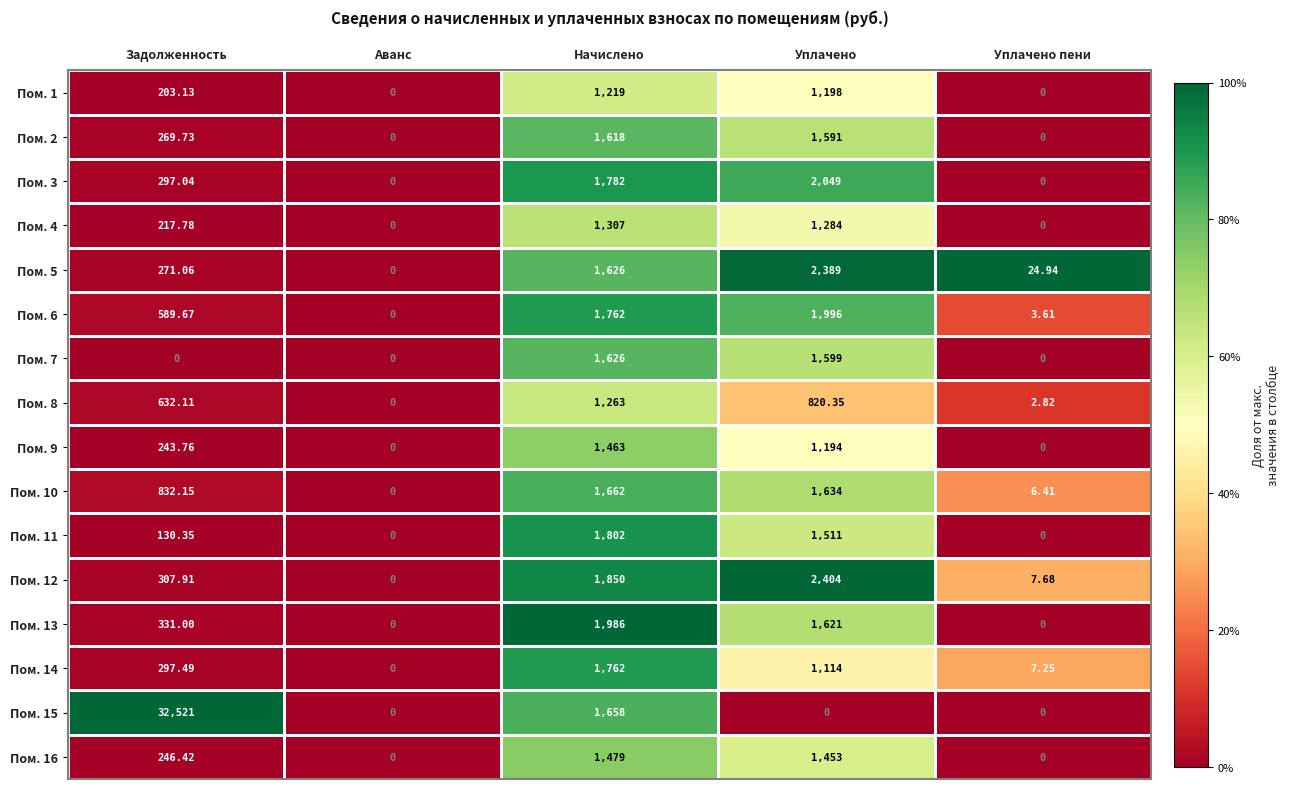

At which category is the sum across all series the highest?

Задолженность